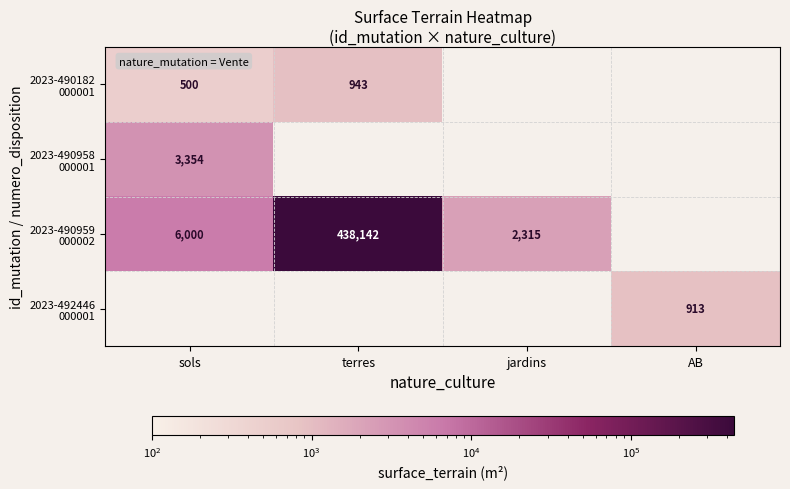

Read the 2023-490959 000002 value at sols.

6000.0